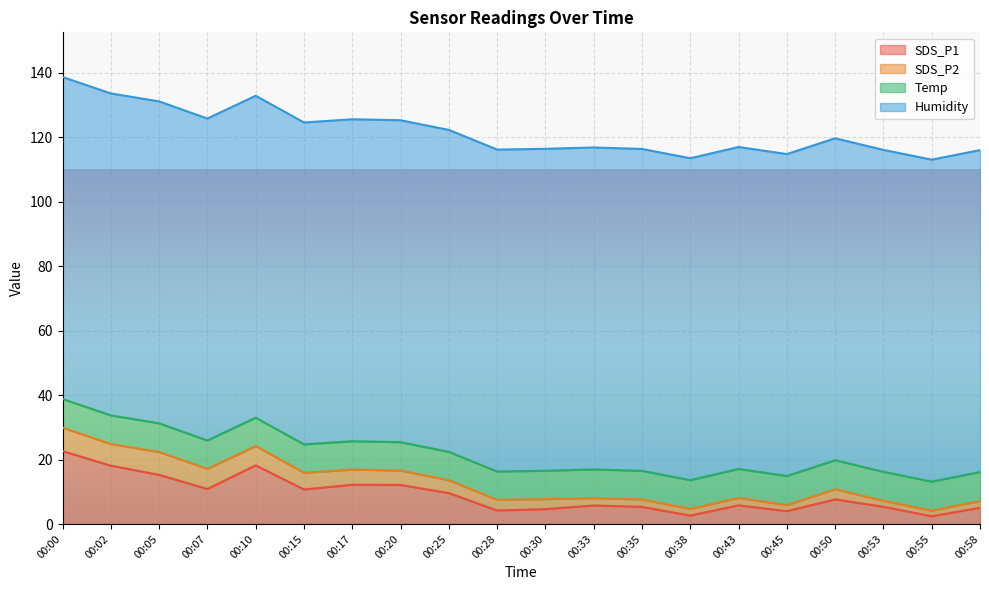

What is the greatest value displayed?

99.9